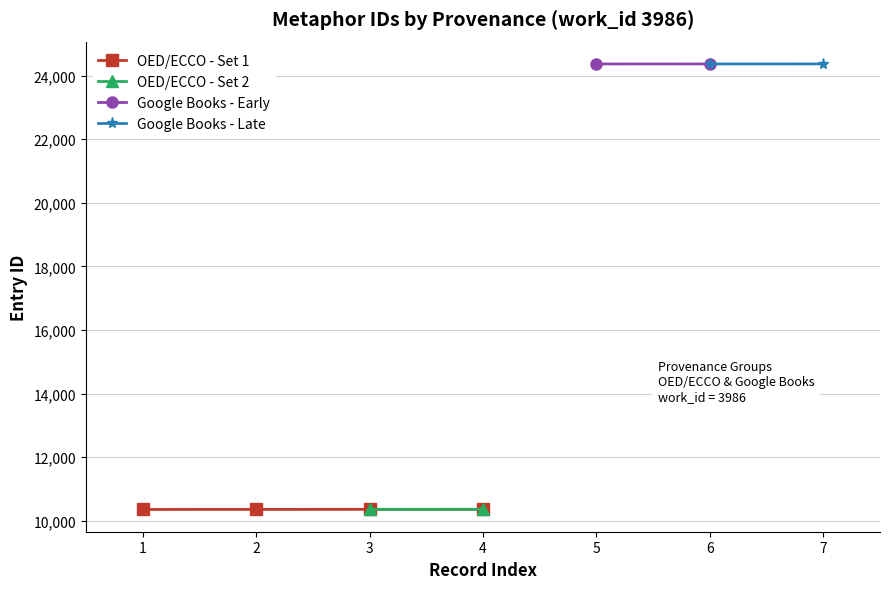

The value of OED/ECCO - Set 1 at 3 is 18233. True or false?

False